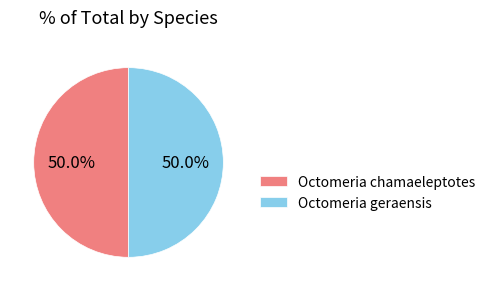

Approximately how many times larger is the value at Octomeria geraensis compared to Octomeria chamaeleptotes?

1.0